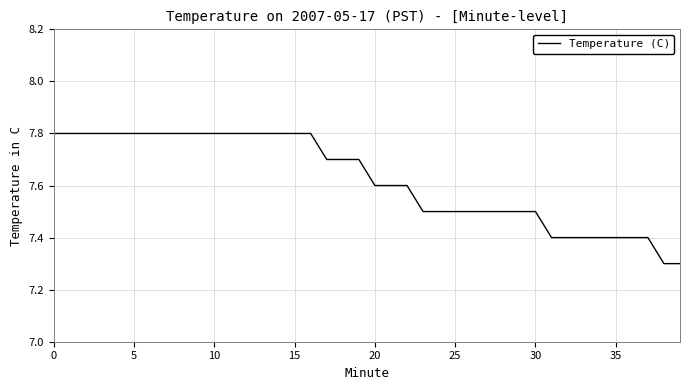

What is the minimum value shown in the chart?

7.3